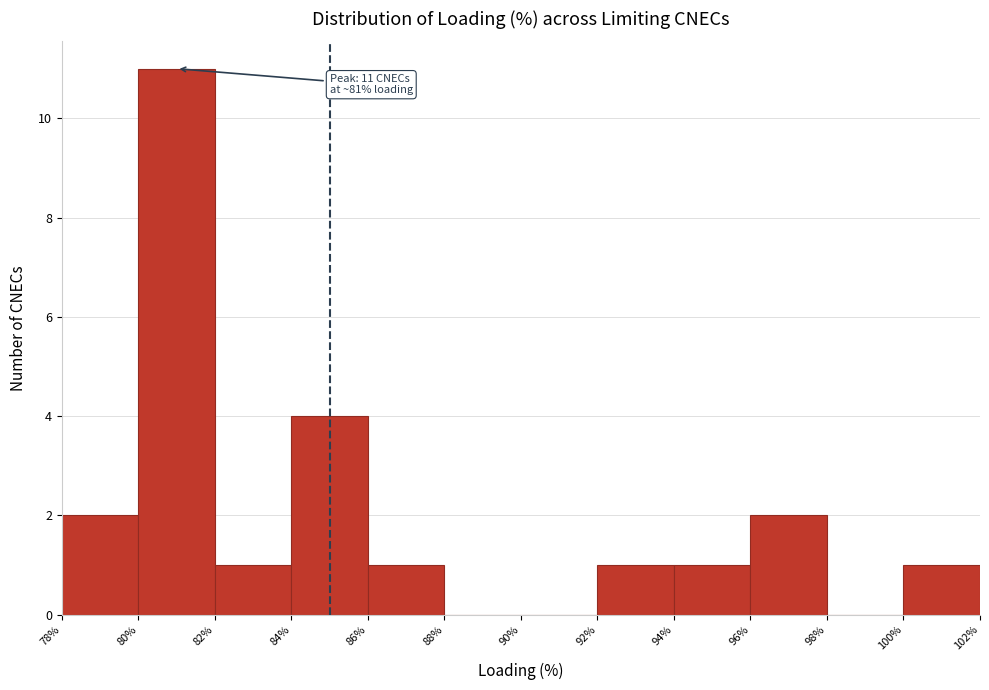

Which range on the x-axis has the tallest bar?

80% to 82%